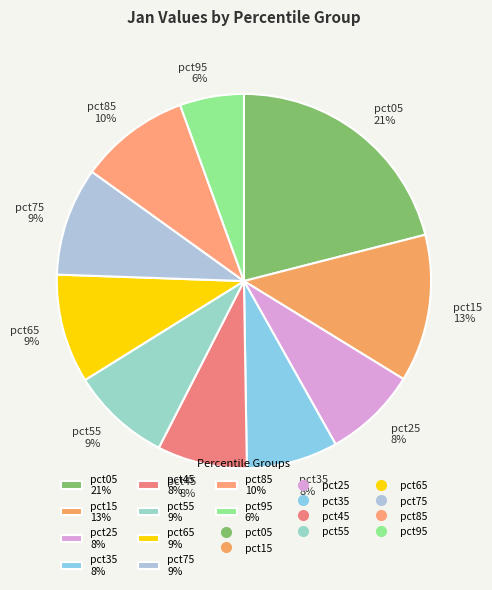

Do pct25 and pct55 together represent more than half of the pie?

No